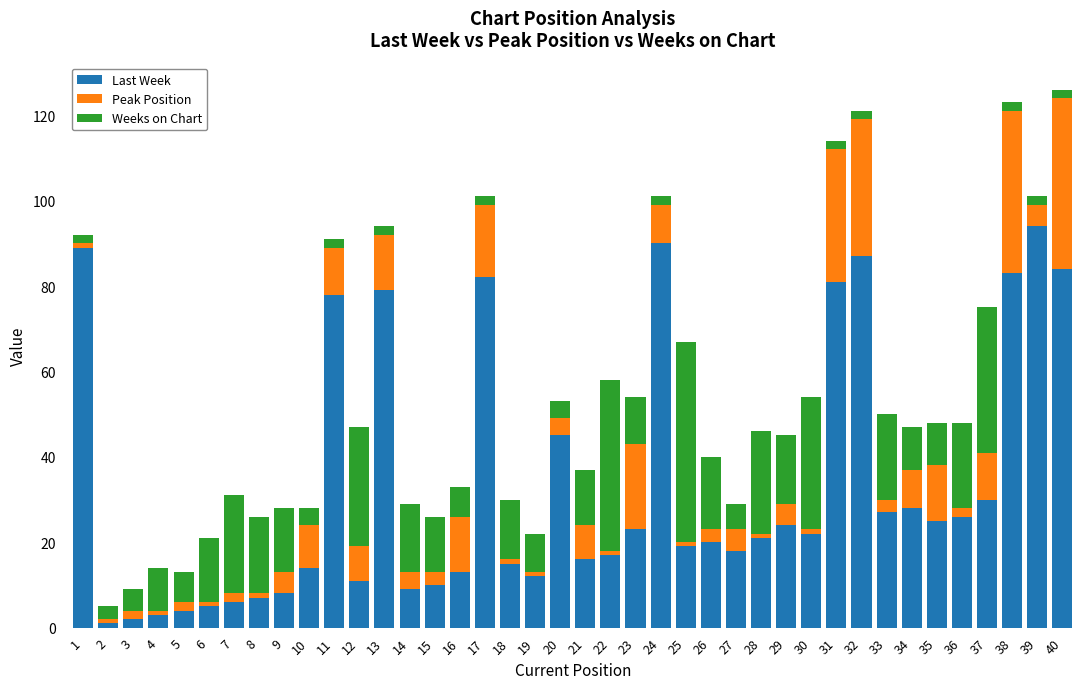

True or false: Last Week has a value of 90 at 24.

True